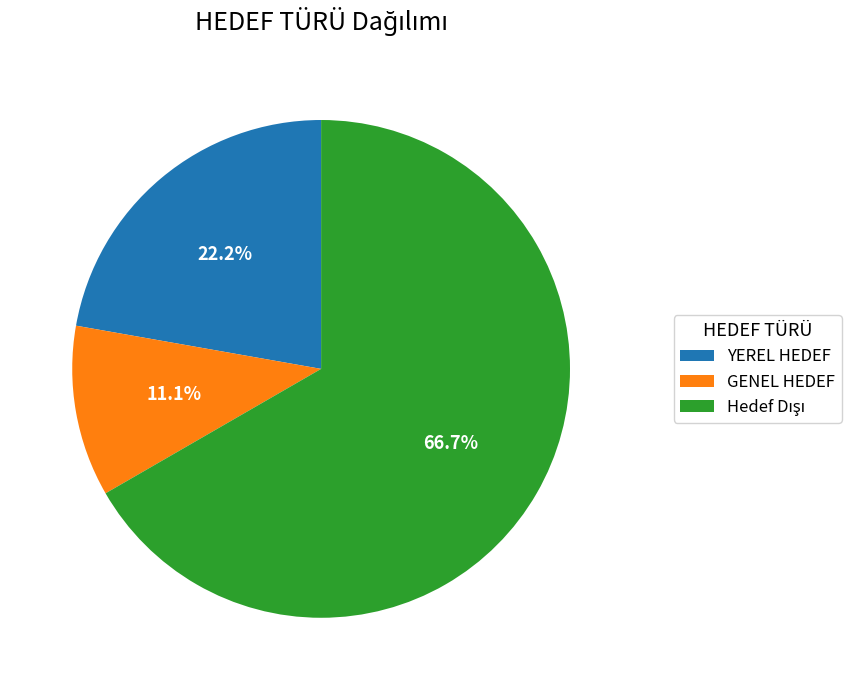

Is the sum of YEREL HEDEF and GENEL HEDEF greater than half?

No